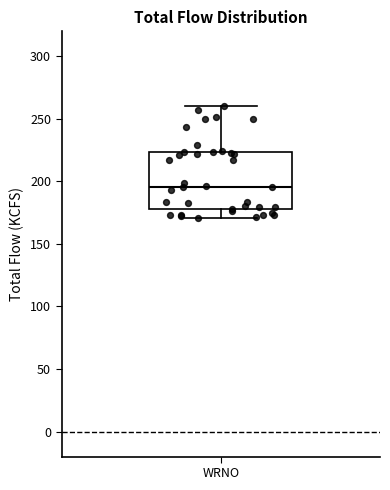

Where is the lower edge of the box for WRNO on the y-axis? The values are not printed on the chart, so give them approximately, as read against the axis.

180